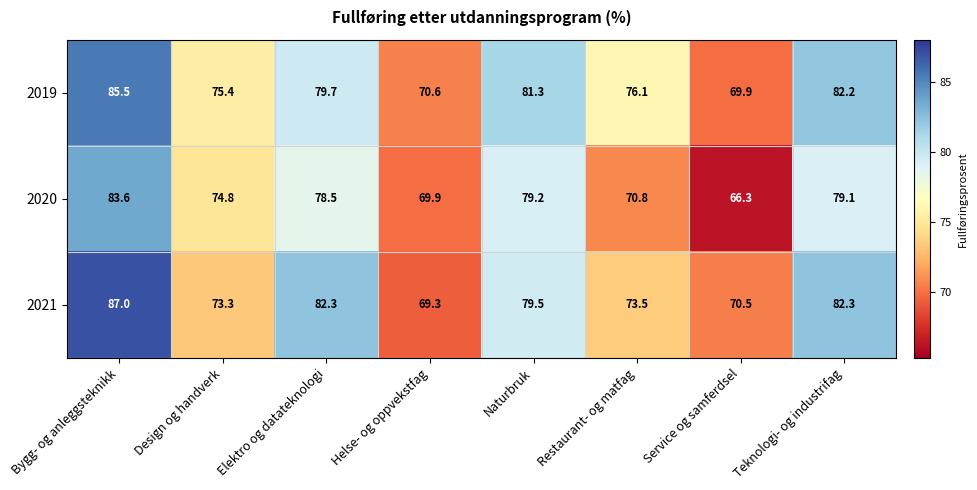

Which series has the largest range (max minus min)?

2021